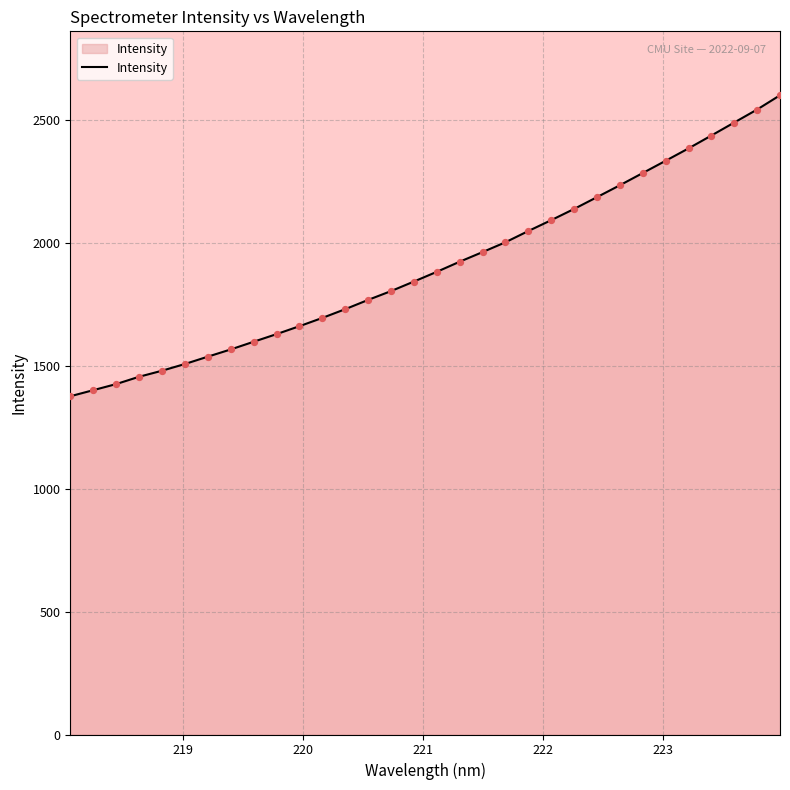

What is the difference between the maximum and minimum values?

1225.5